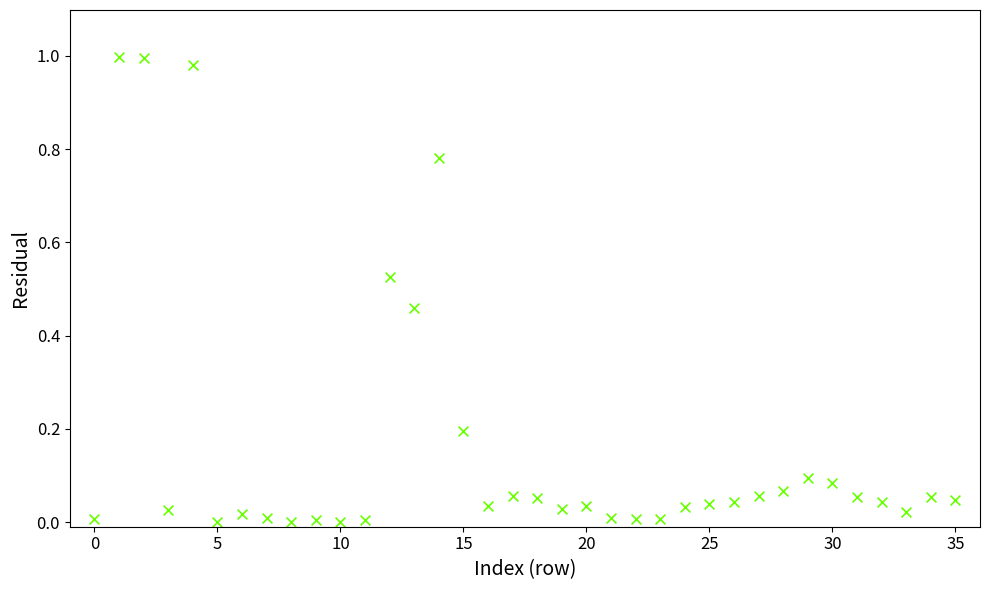

How many data points are displayed?

36